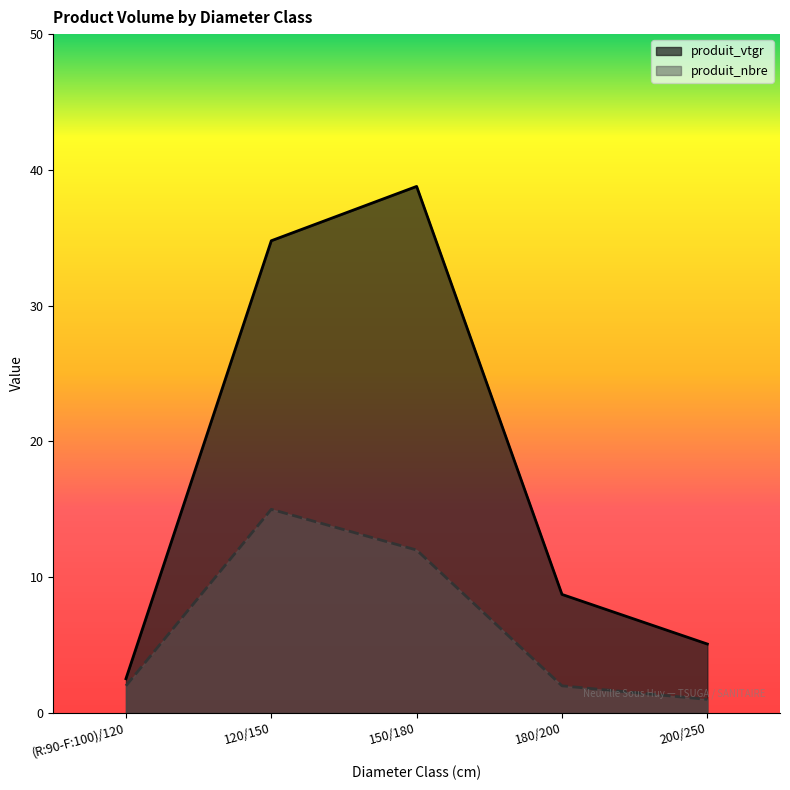

Is it true that produit_vtgr equals 34.8 at 120/150?

True